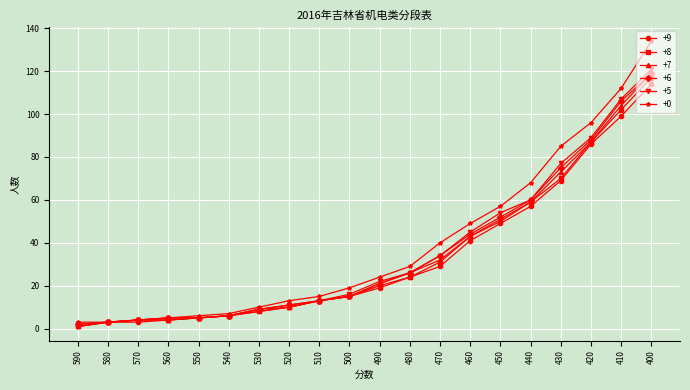

At which category does the chart reach its peak across all series?

400